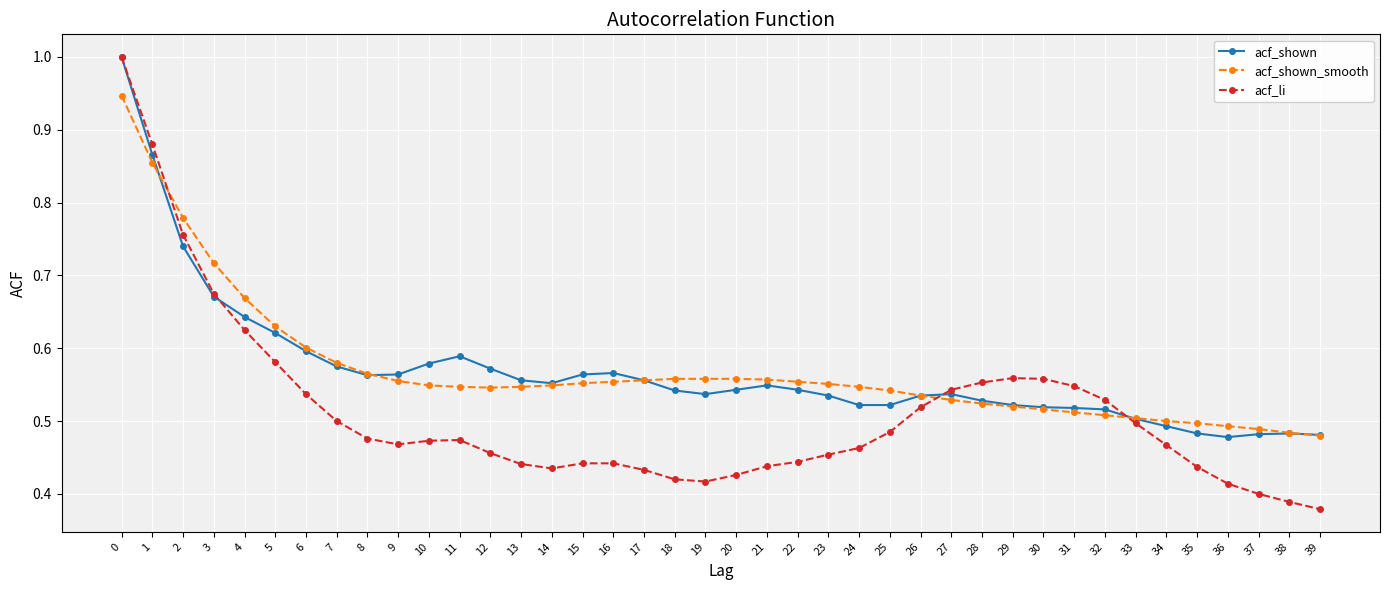

How many categories are shown in the chart?

40